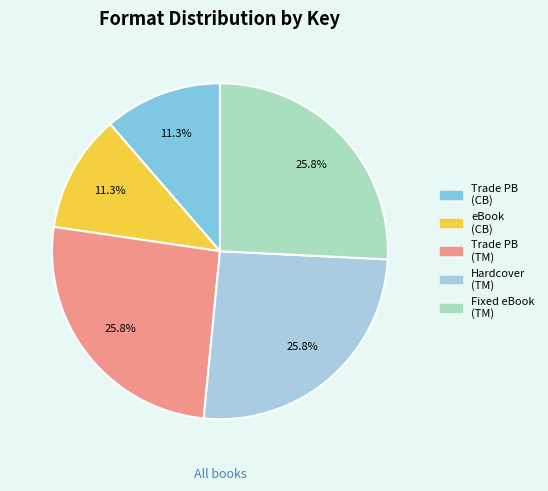

Does any single category account for the majority?

No